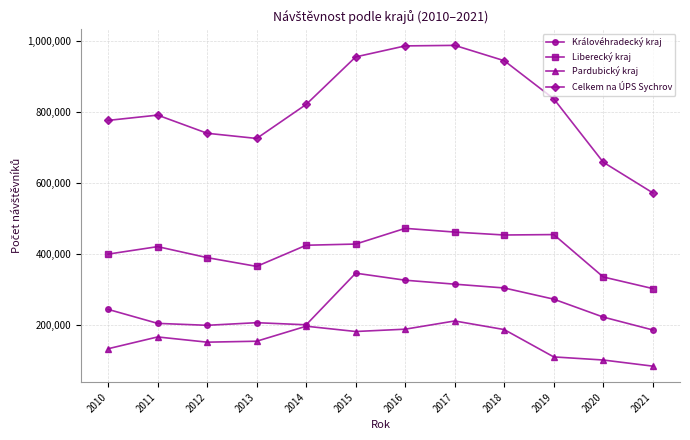

What is the greatest value displayed?

988054